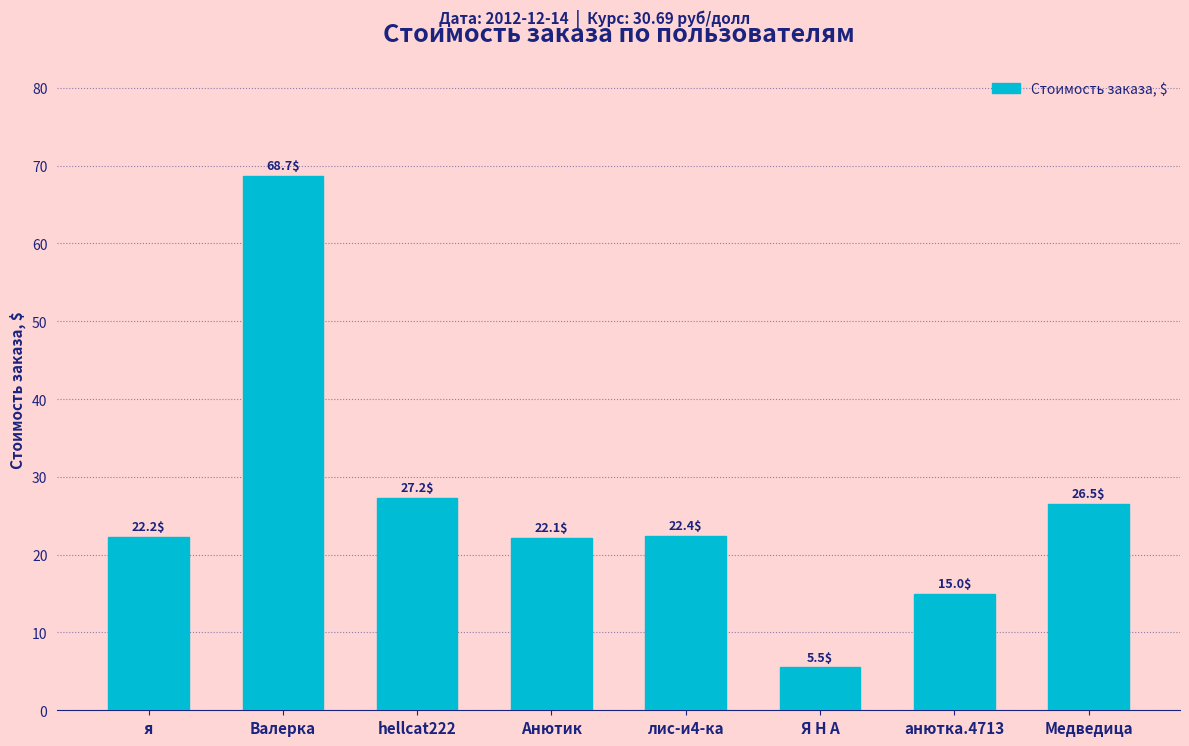

What is the ratio of the value at лис-и4-ка to the value at Я Н А?

4.1